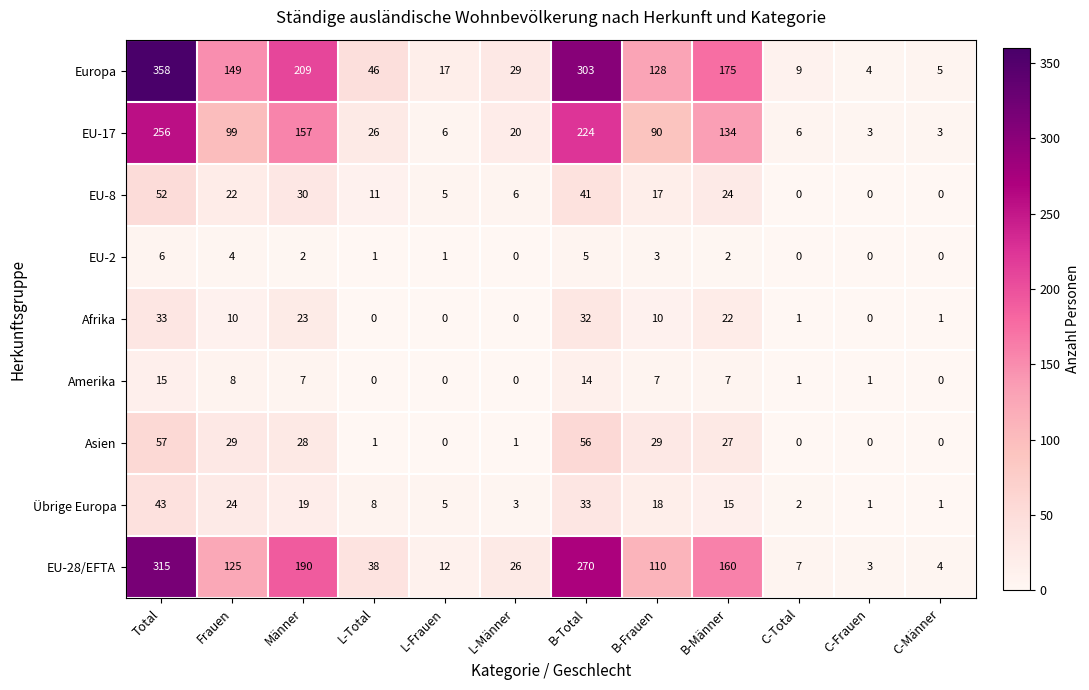

What is the difference between the maximum and minimum values in the EU-28/EFTA series?

312